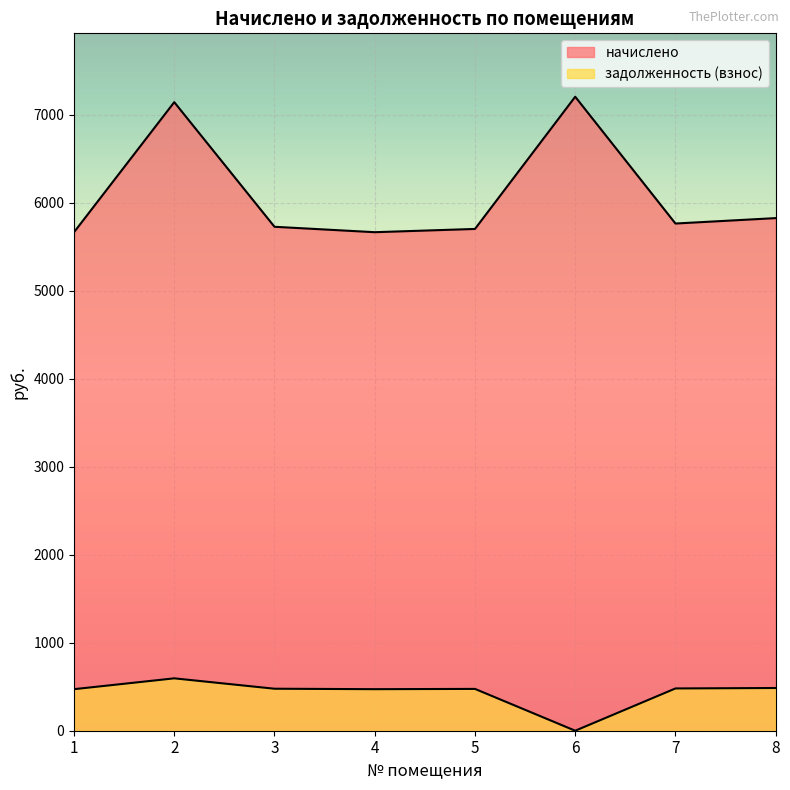

Reading left to right, extract all data points from this chart.

начислено: 1=5663.5	2=7141.0	3=5725.1	4=5663.5	5=5700.5	6=7202.5	7=5762.0	8=5823.6
задолженность (взнос): 1=472.0	2=595.1	3=477.1	4=472.0	5=475.0	6=0.0	7=480.2	8=485.3